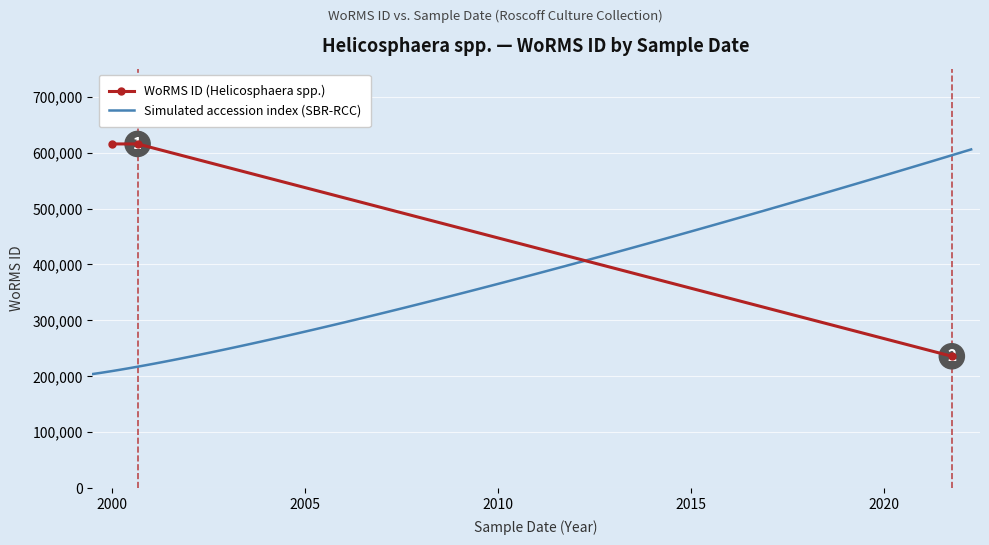

What is the value of the 2nd point from the left?

615435